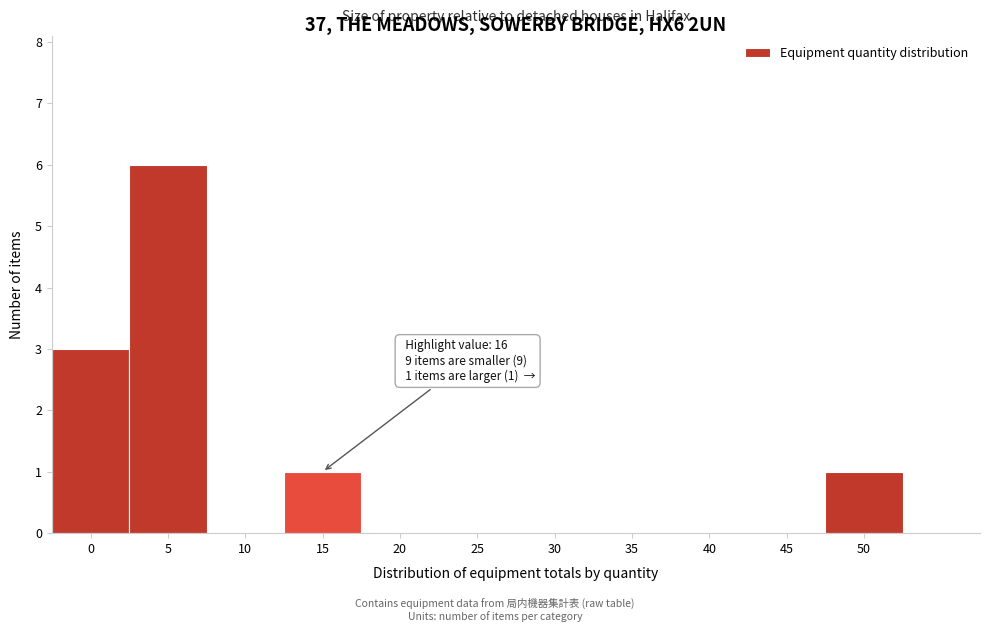

Reading left to right, extract all data points from this chart.

0=3	5=6	10=0	15=1	20=0	25=0	30=0	35=0	40=0	45=0	50=1